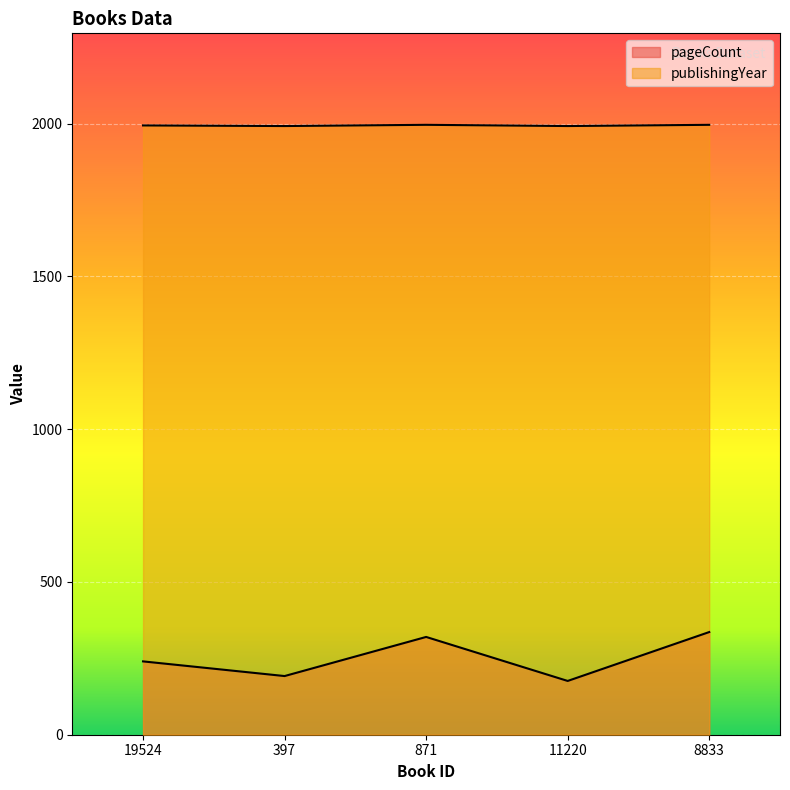

What is the value of the publishingYear point at the 4th from the left?

1992